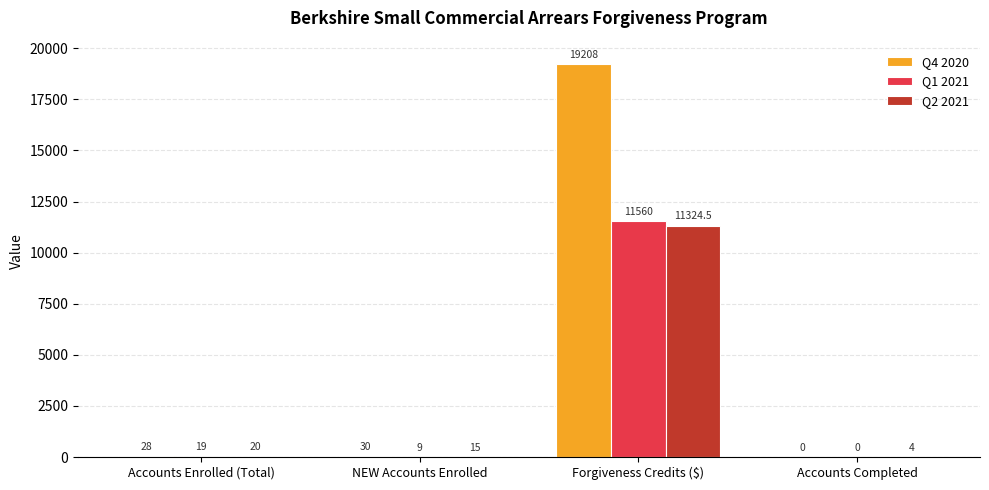

What is the difference between the Q2 2021 values at Accounts Completed and Accounts Enrolled (Total)?

16.0